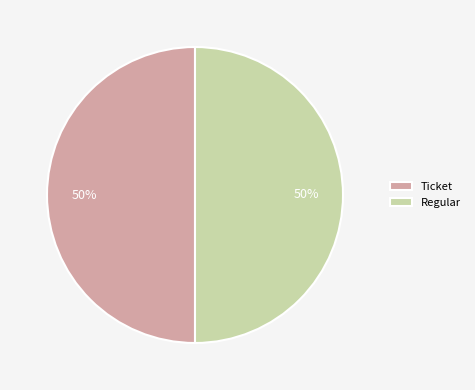

To the nearest percent, what is the average slice percentage?

50%